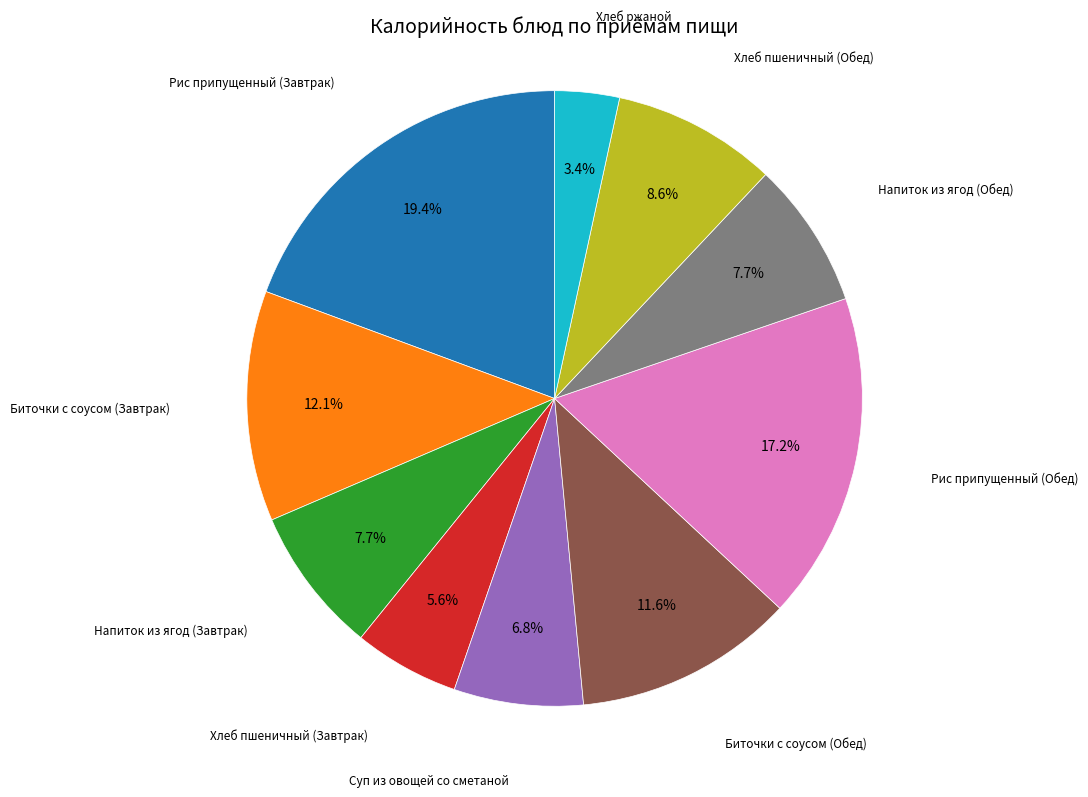

To the nearest percent, what is the difference between the largest and smallest slice percentages?

16%